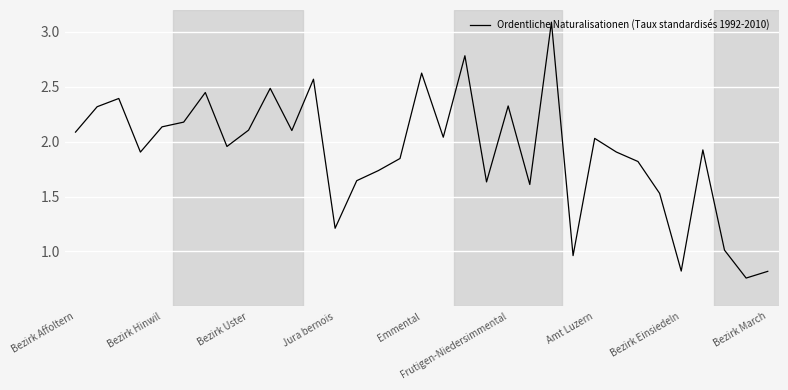

What is the difference between the maximum and minimum values?

2.3